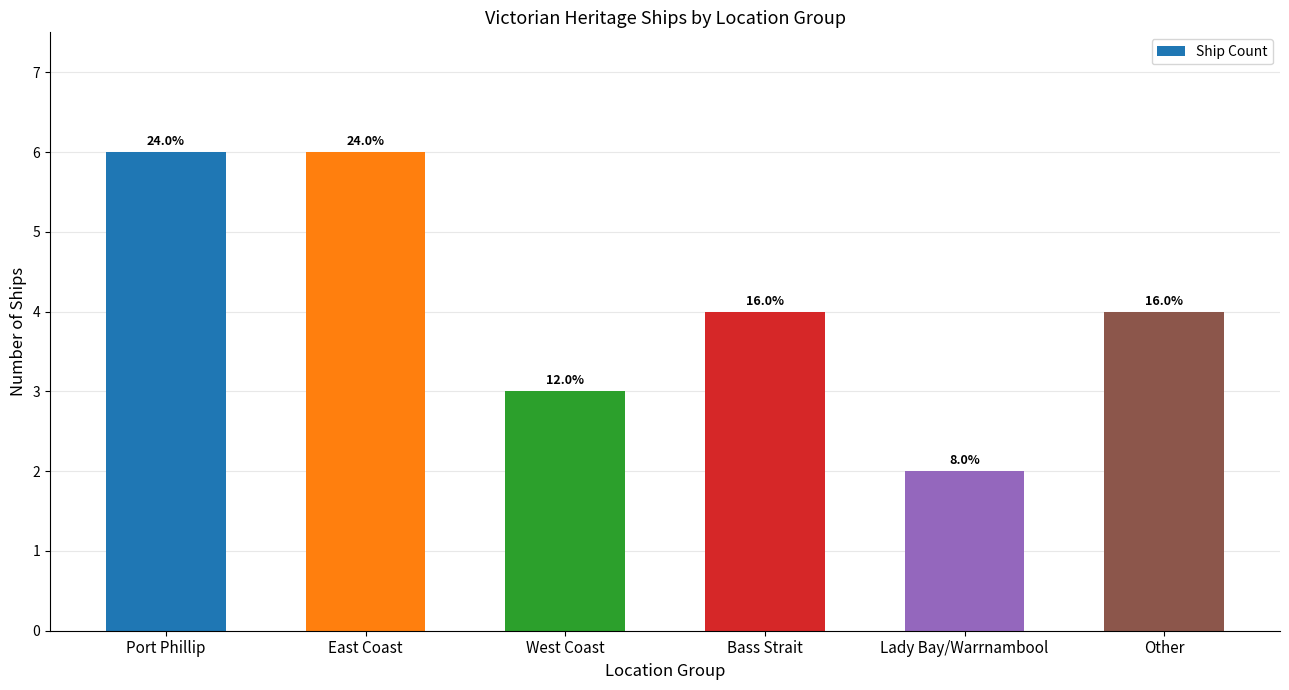

Rank the categories by value from highest to lowest.

Port Phillip, East Coast, Bass Strait, Other, West Coast, Lady Bay/Warrnambool